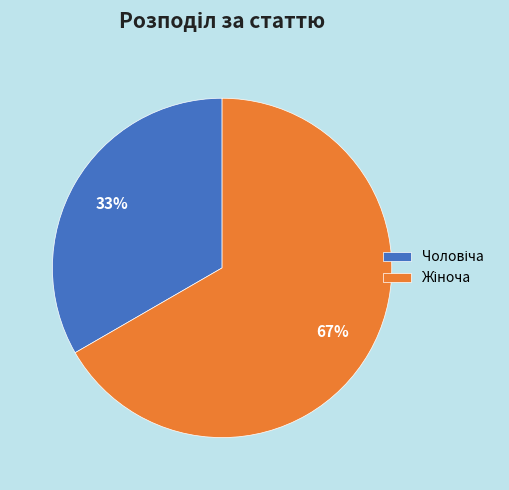

To the nearest percent, what is the average slice percentage?

50%